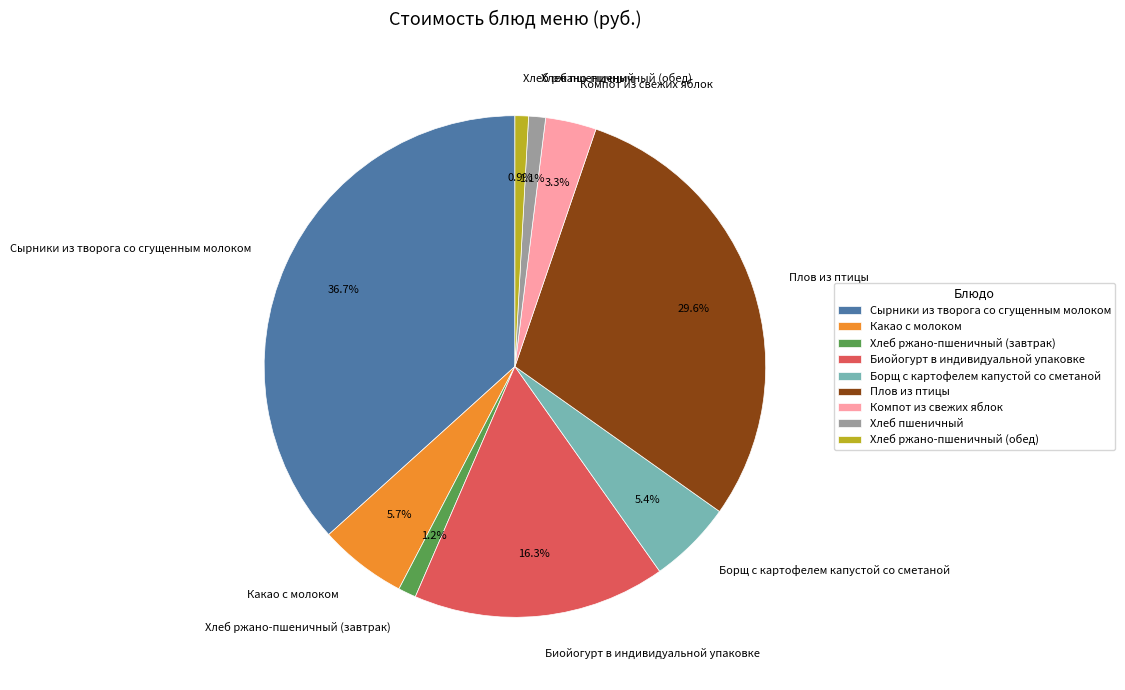

True or false: Биойогурт в индивидуальной упаковке accounts for 9% of the total.

False